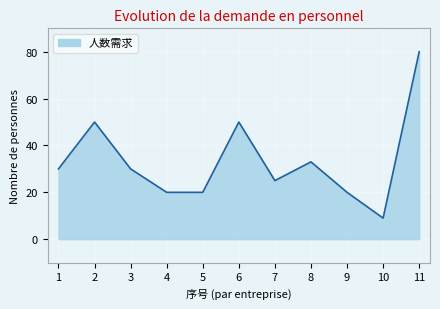

What is the minimum value shown in the chart?

9